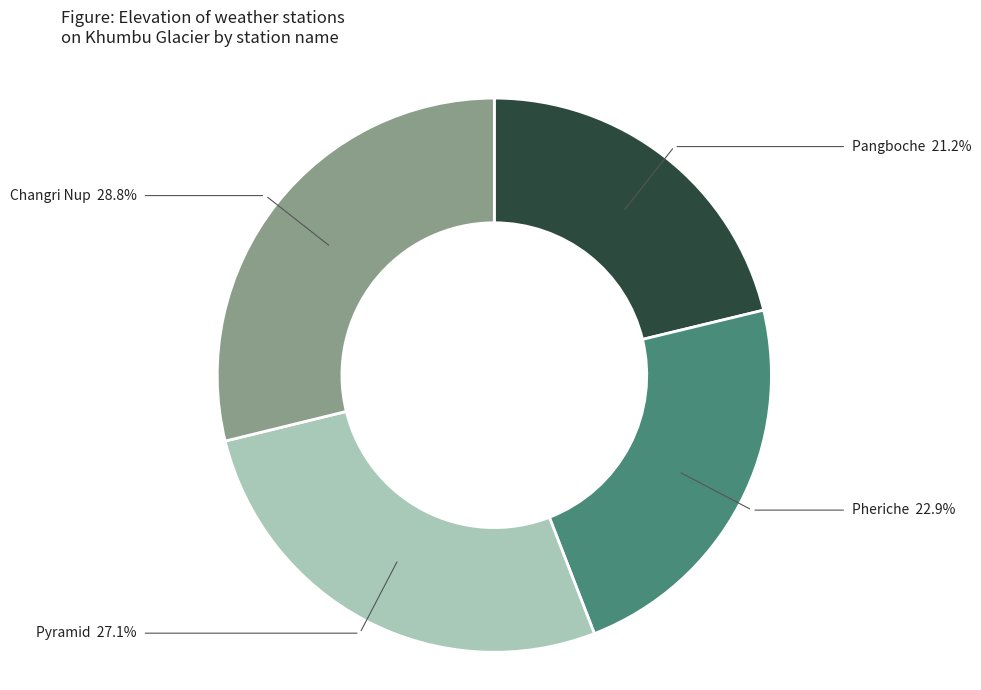

Is there any slice that represents more than half of the pie?

No